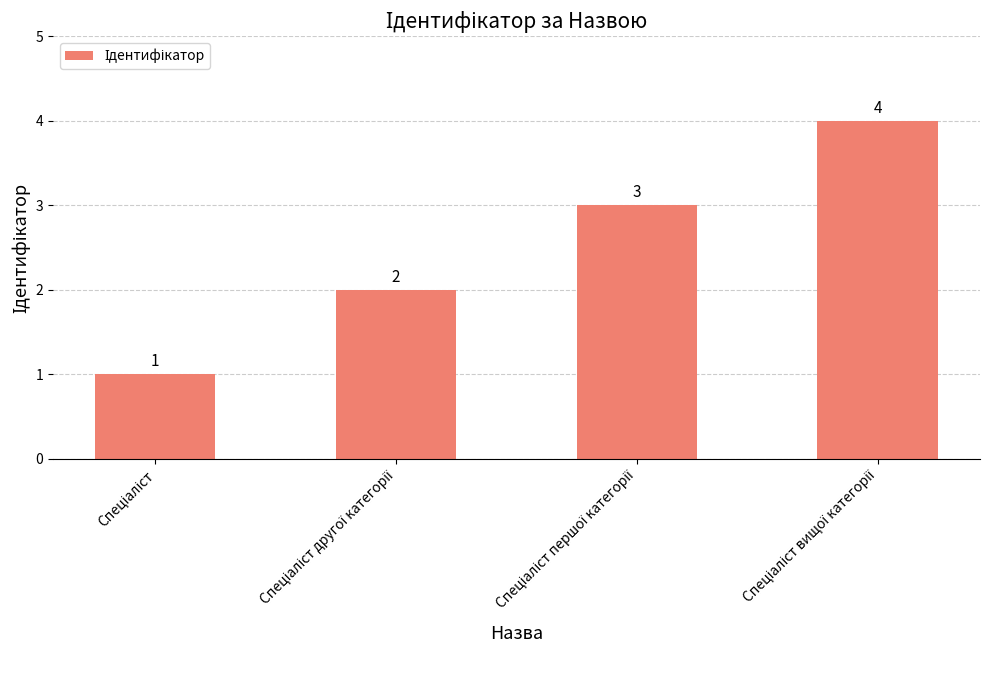

What is the value of the 4th bar from the left?

4